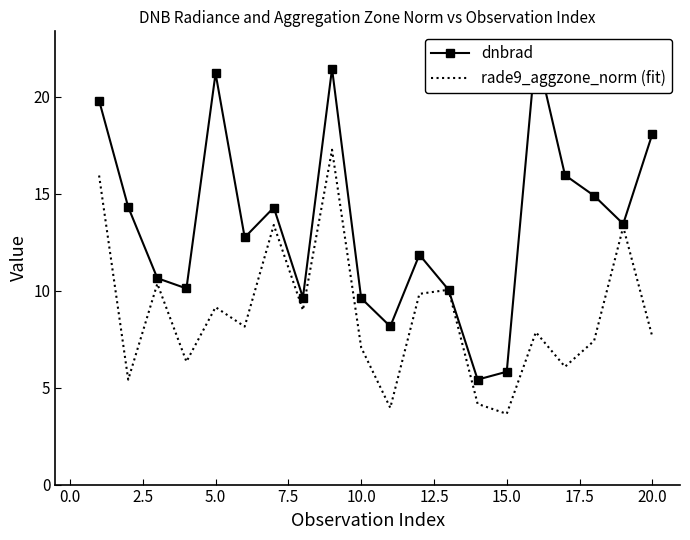

What is the maximum value for rade9_aggzone_norm (fit)?

17.3